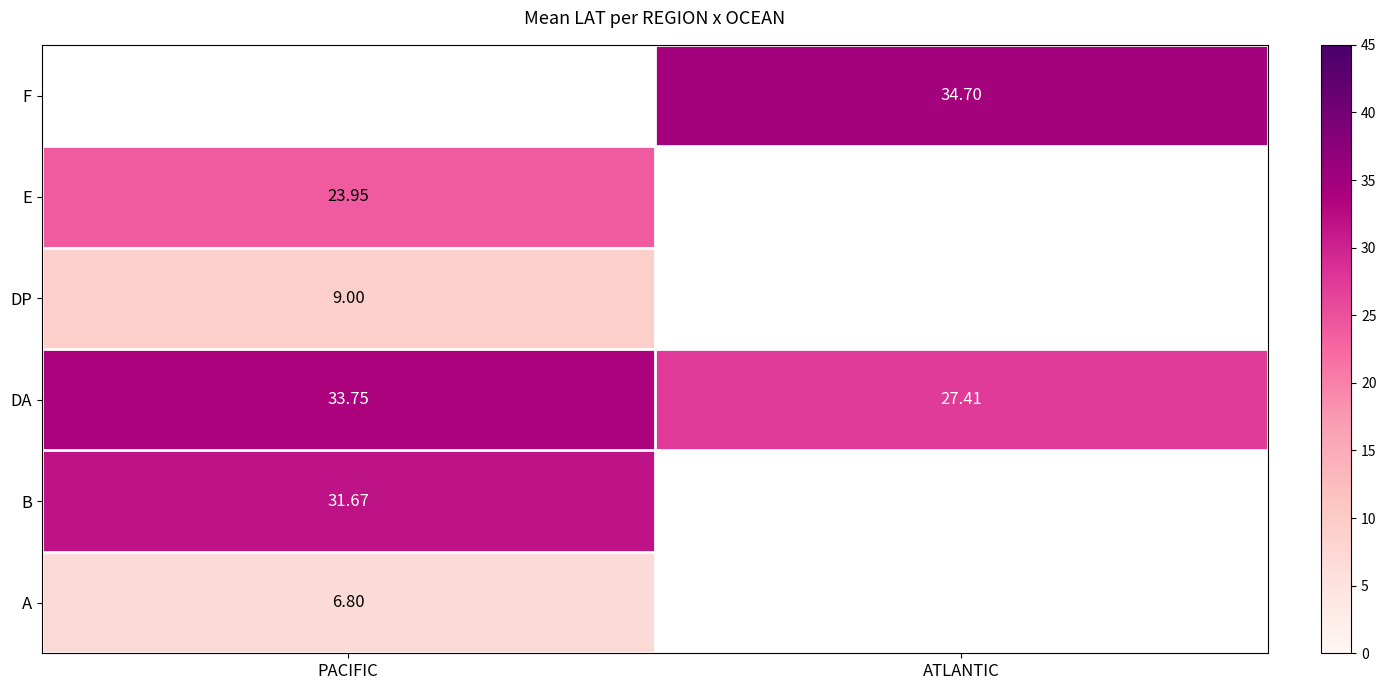

Where does the DA series first go above 33?

PACIFIC